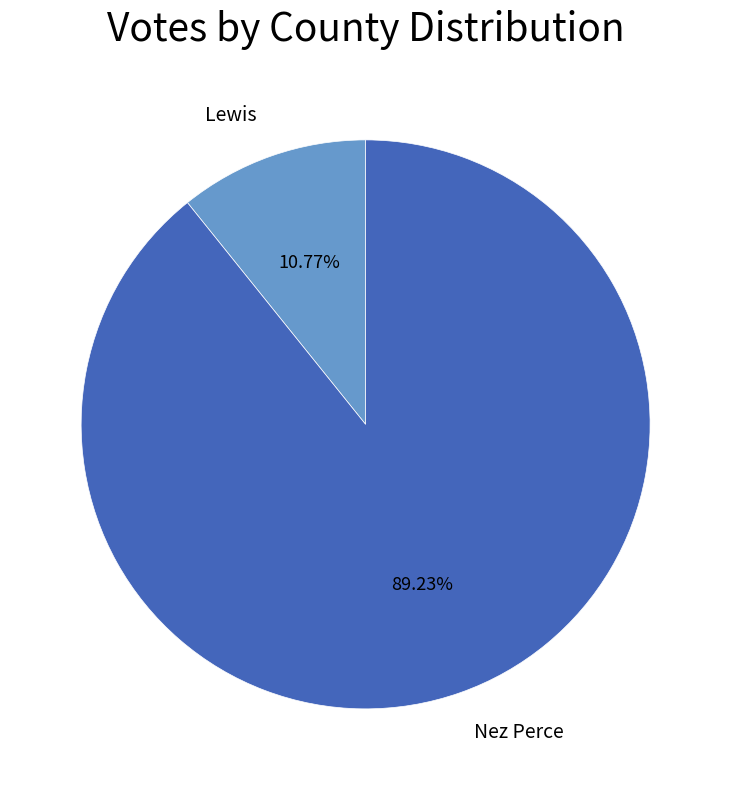

How many slices are in this pie chart?

2